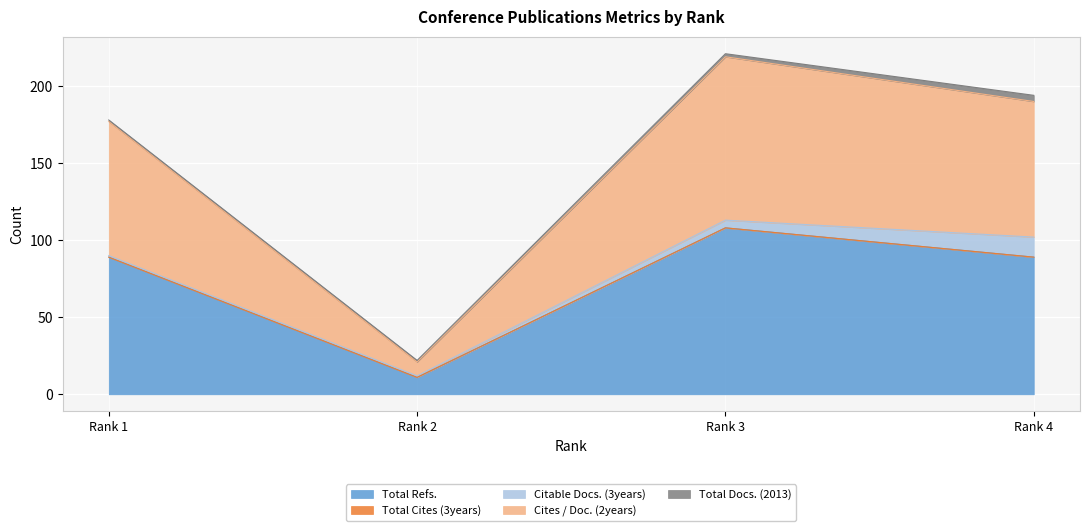

The Total Refs. series shows 145 at Rank 4. True or false?

False